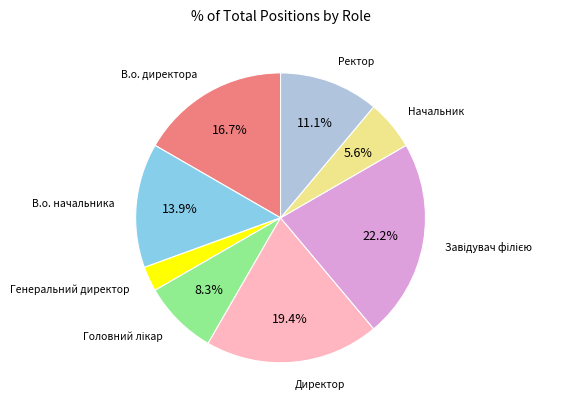

To the nearest percent, what is the average slice percentage?

12%